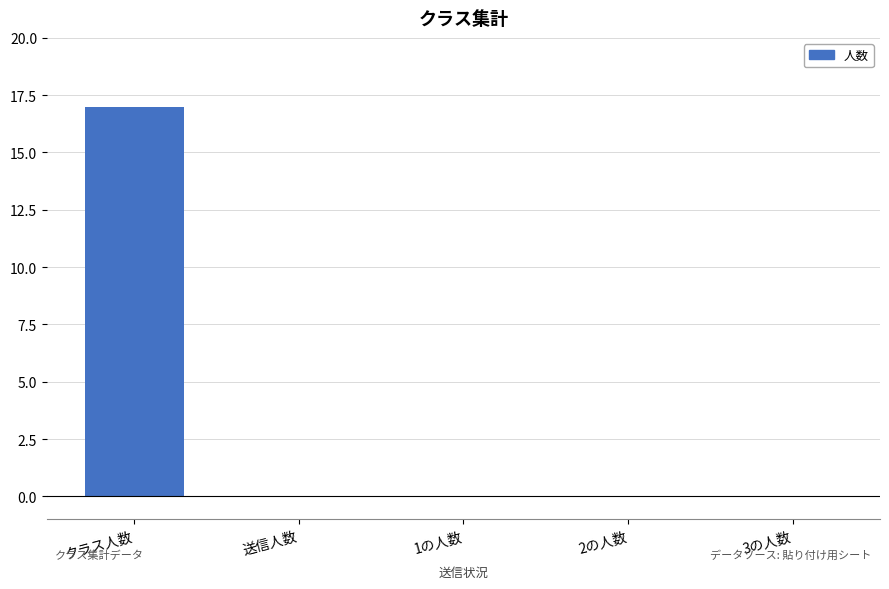

What is the change in value from クラス人数 to 3の人数?

-17